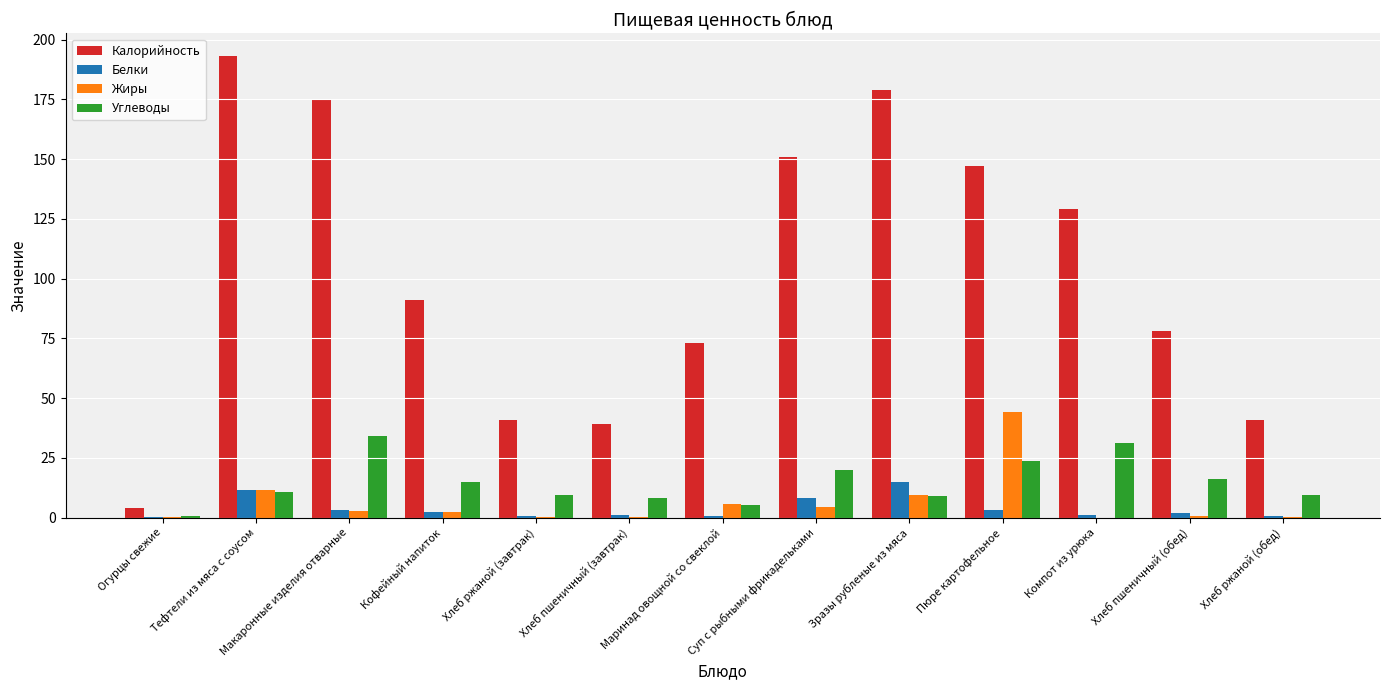

Between Тефтели из мяса с соусом and Хлеб пшеничный (завтрак), which series saw the biggest shift?

Калорийность